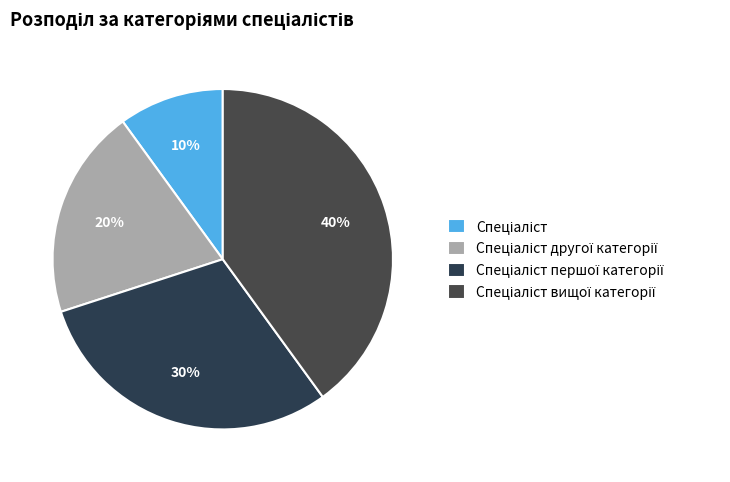

To the nearest percent, what is the difference between the largest and smallest slice percentages?

30%